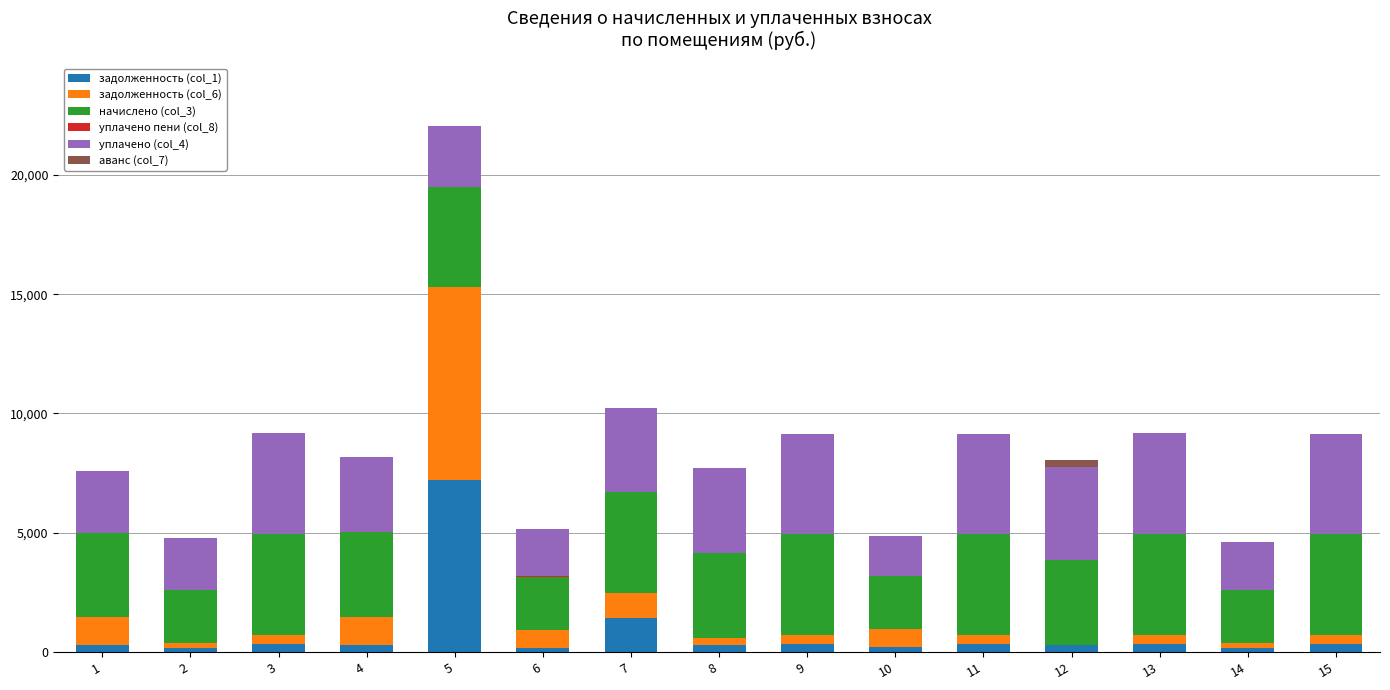

The value of задолженность (col_1) at 5 is 7200.9. True or false?

True